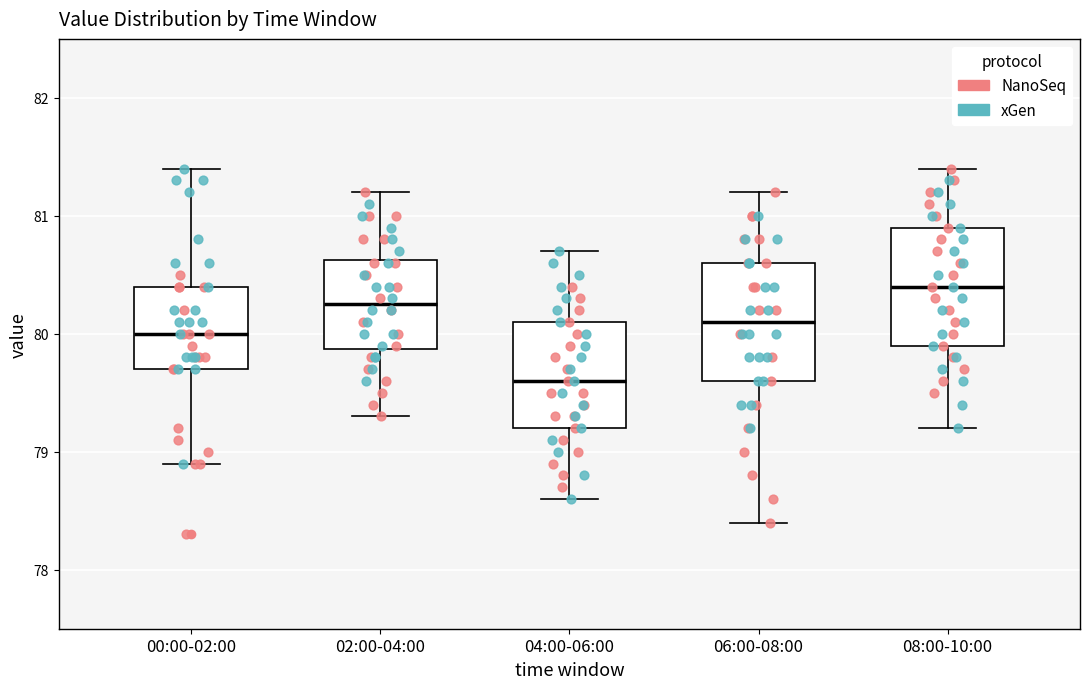

Reading left to right, transcribe this box plot: for each box, give where its median line is, the range the box spans, and where its two whiskers end, as read against the y-axis. The values are not printed on the chart, so give them approximately, as read against the axis.

00:00-02:00: median 80.0, box 79.7 to 80.4, whiskers 78.9 to 81.4
02:00-04:00: median 80.3, box 79.9 to 80.6, whiskers 79.3 to 81.2
04:00-06:00: median 79.6, box 79.2 to 80.1, whiskers 78.6 to 80.7
06:00-08:00: median 80.1, box 79.6 to 80.6, whiskers 78.4 to 81.2
08:00-10:00: median 80.4, box 79.9 to 80.9, whiskers 79.2 to 81.4